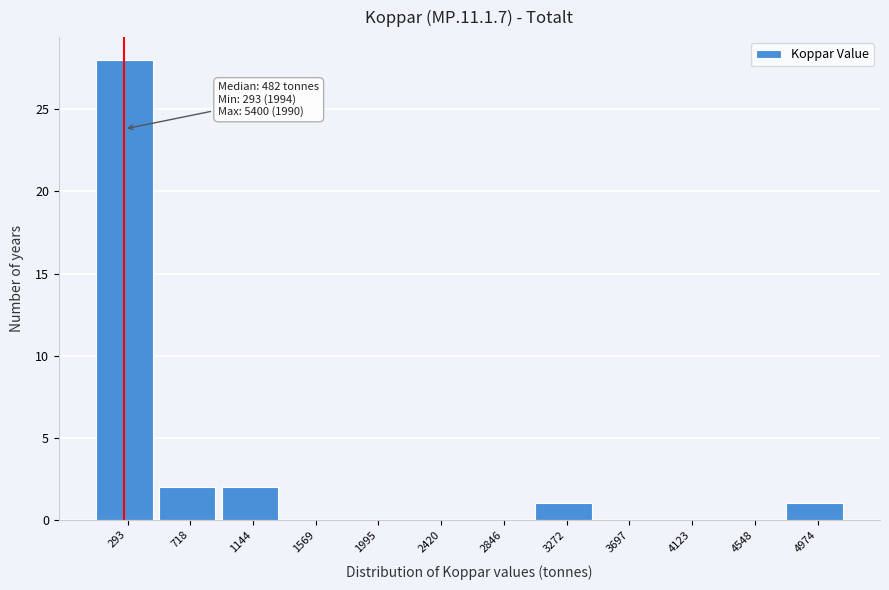

Reading left to right, extract all data points from this chart.

293=28	718=2	1144=2	1569=0	1995=0	2420=0	2846=0	3272=1	3697=0	4123=0	4548=0	4974=1